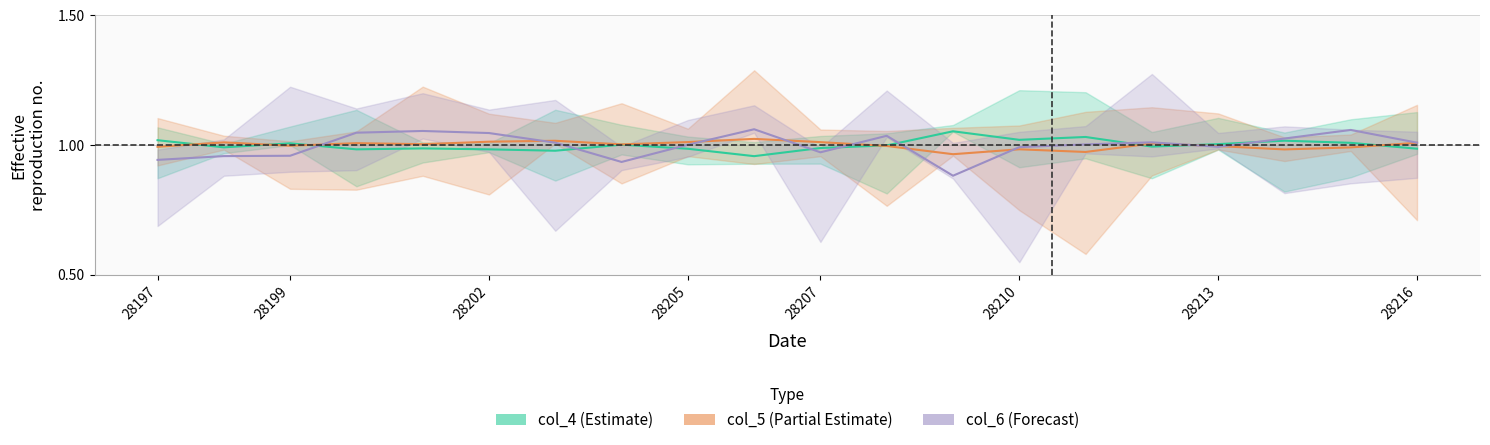

What is the sum of the col_4 (Estimate) values at 16 and 11?

2.0